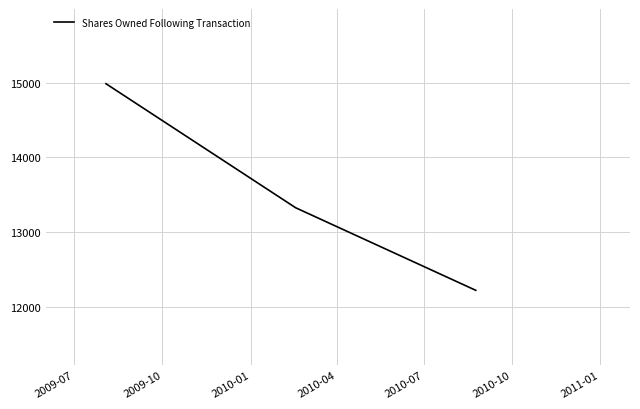

What is the maximum value shown in the chart?

14986